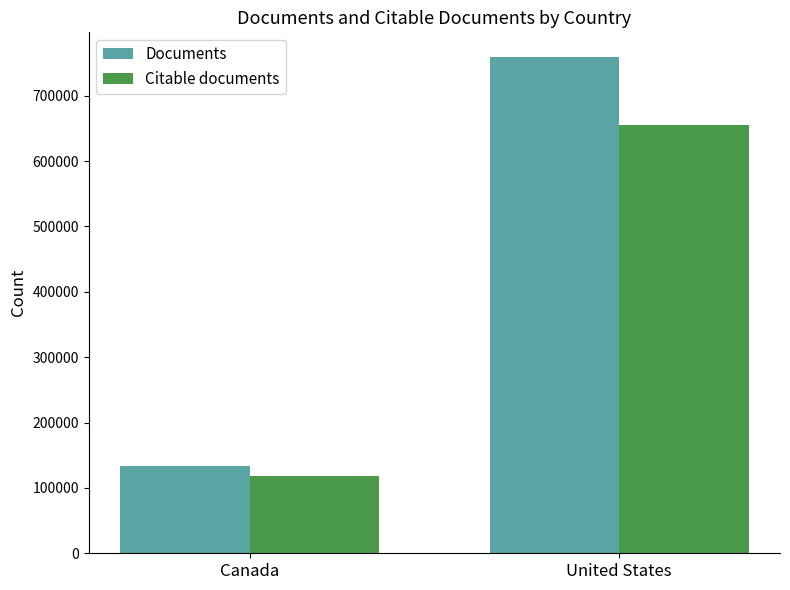

What is the difference between the maximum and minimum values in the Documents series?

625533